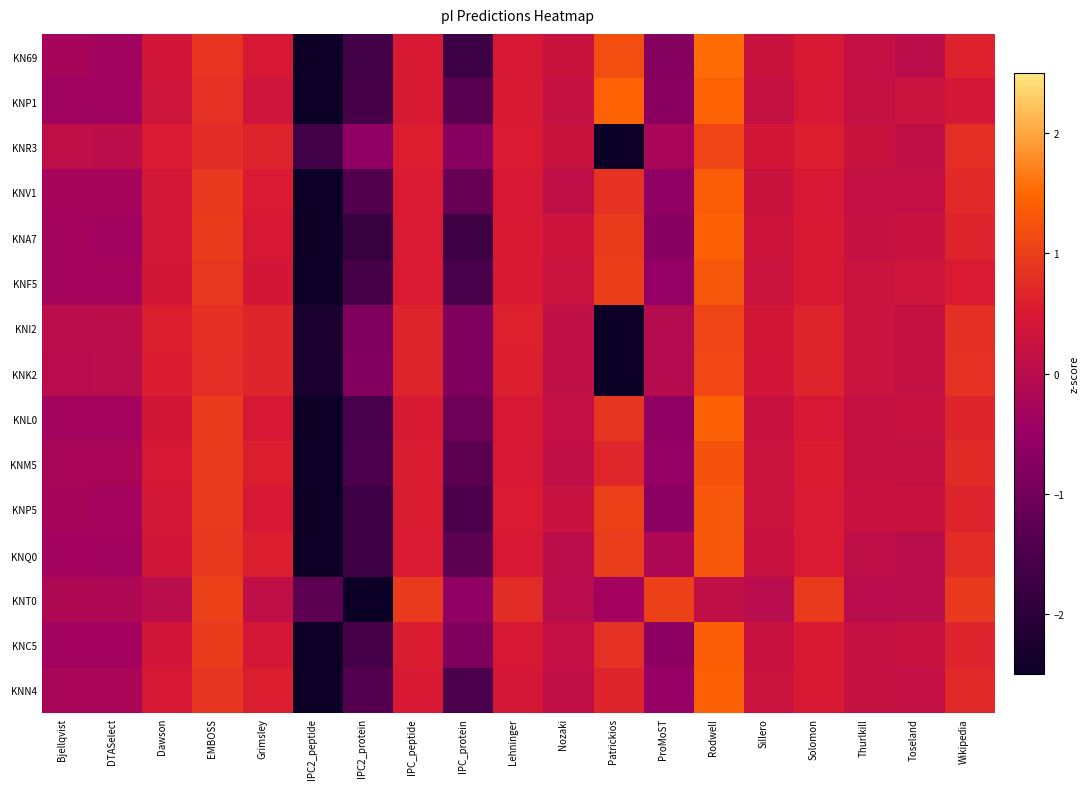

How many series are shown in this chart?

15